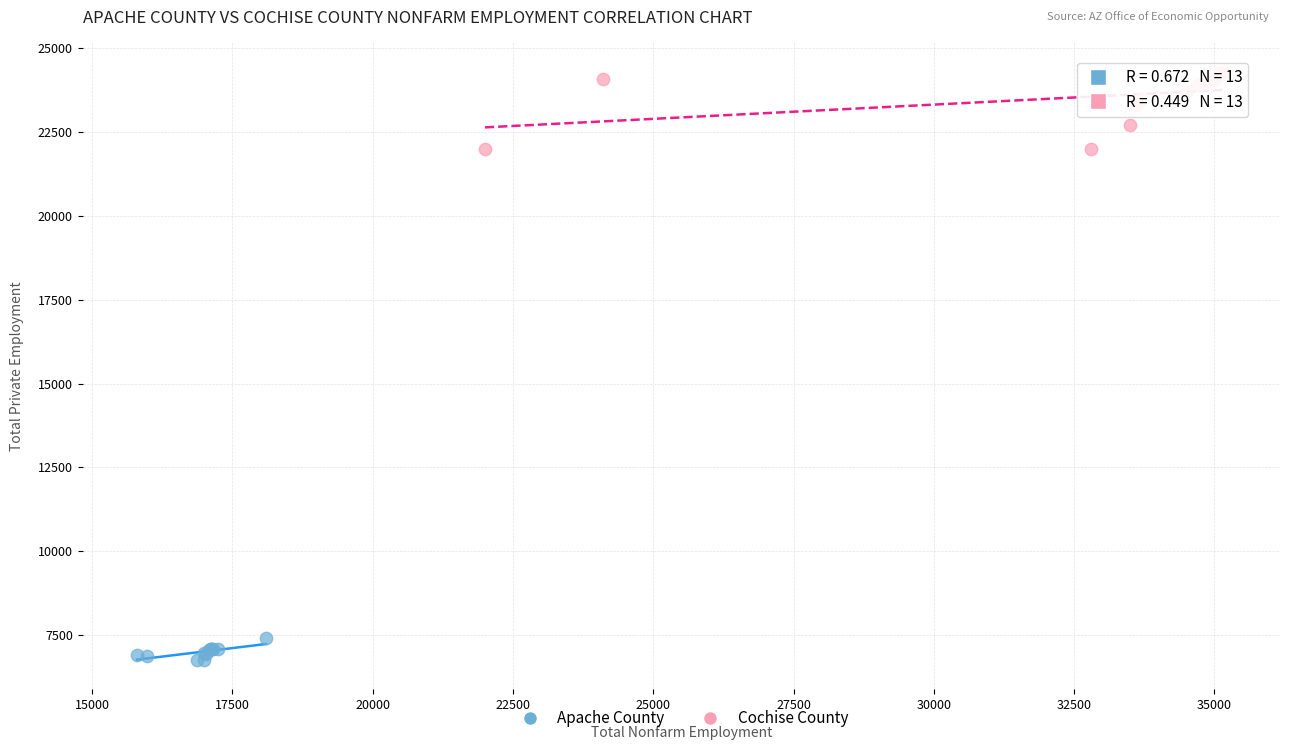

What are all the series names shown in the legend?

Apache County, Cochise County